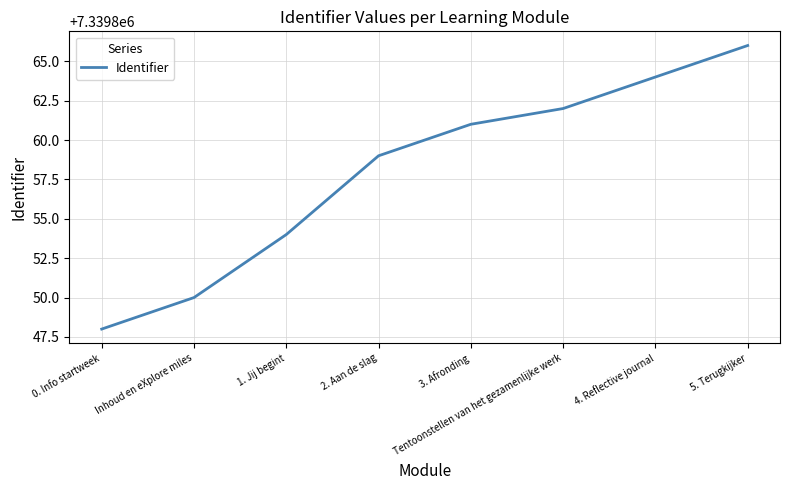

What is the maximum value shown in the chart?

7339866